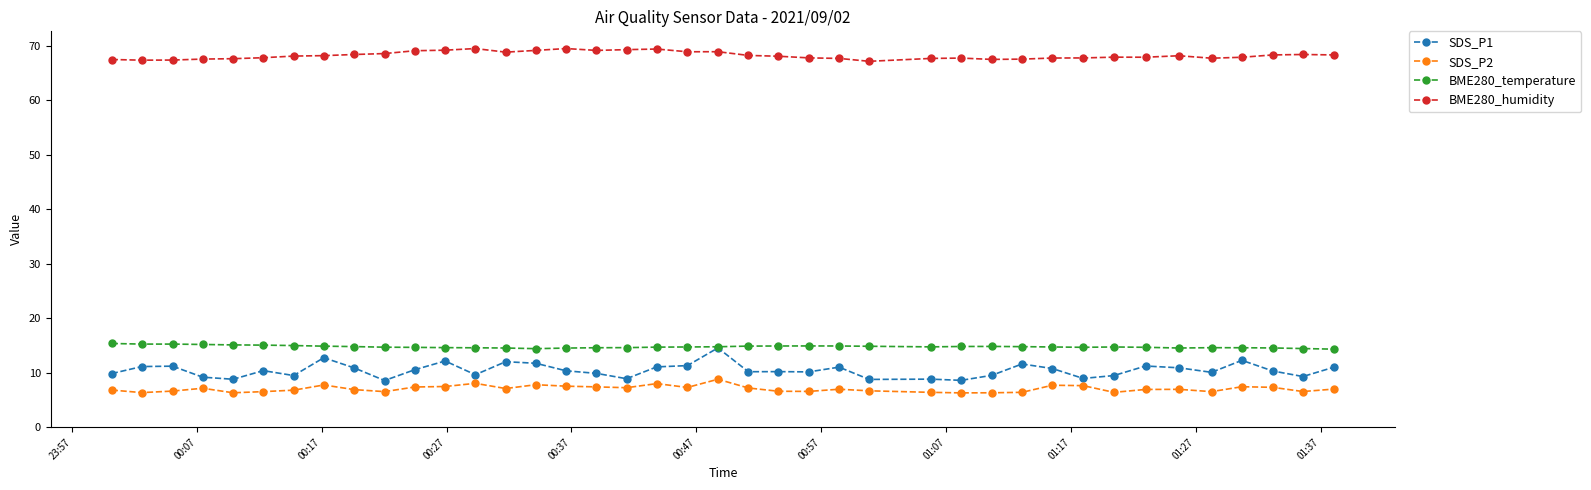

What is the maximum value shown in the chart?

69.5